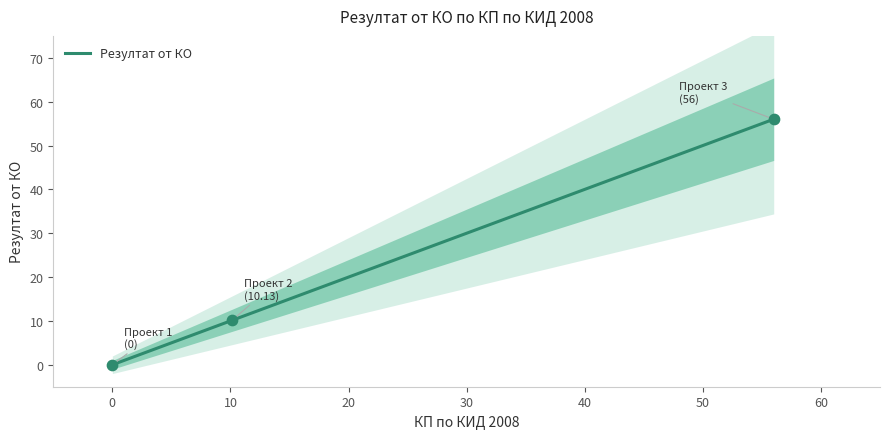

Which series contains the highest Y value?

Резултат от КО